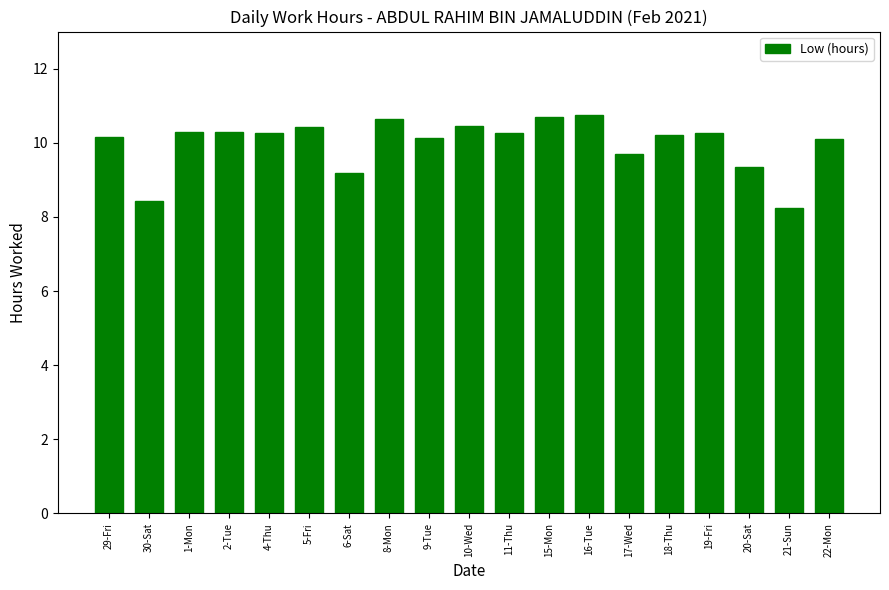

Does the chart contain stacked bars?

No